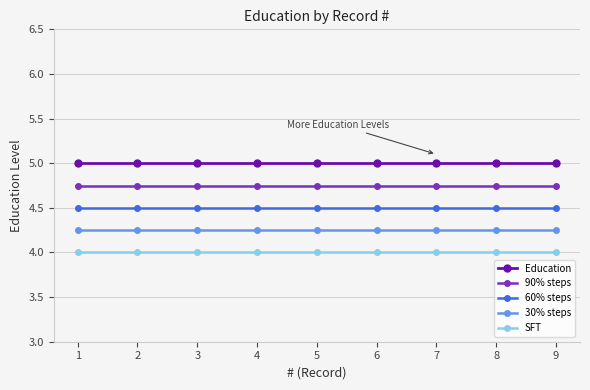

The 90% steps series shows 1.6 at 1. True or false?

False